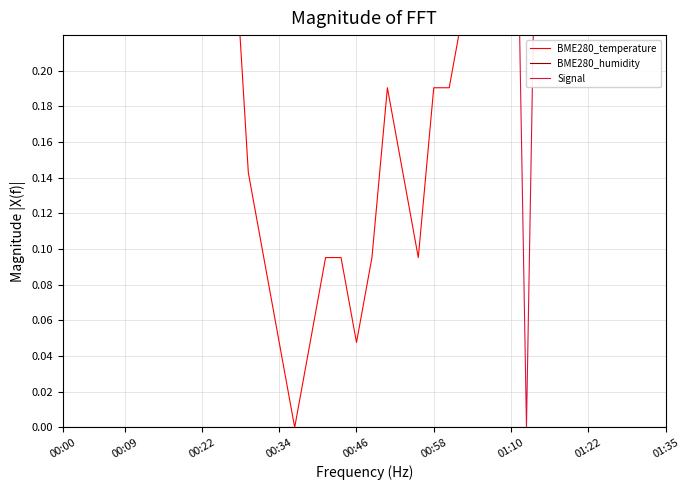

At which label is BME280_humidity closest to 0?

00:00